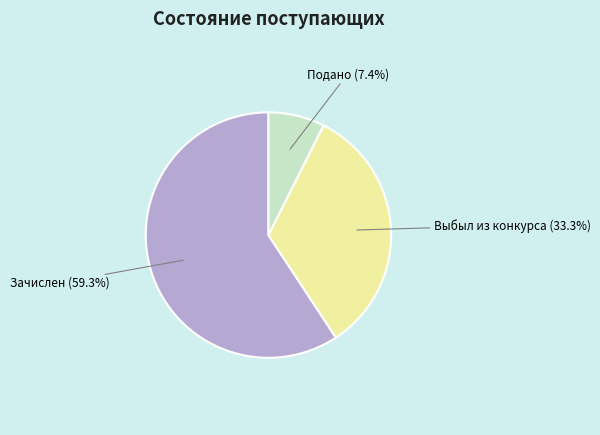

Between Зачислен and Подано, which is larger?

Зачислен